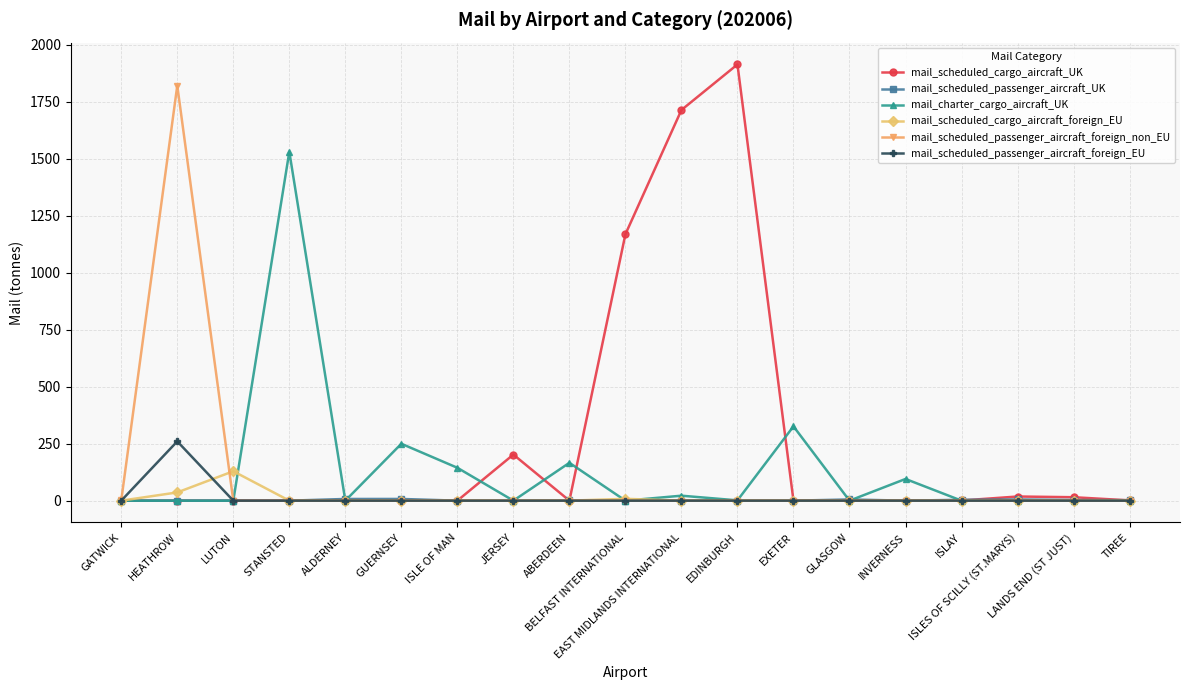

At which label does mail_scheduled_cargo_aircraft_foreign_EU reach its peak?

LUTON